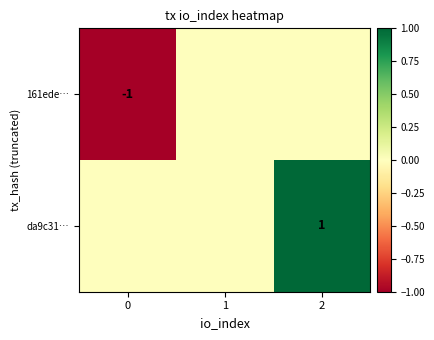

What is the spread (max minus min) of values at 0?

1